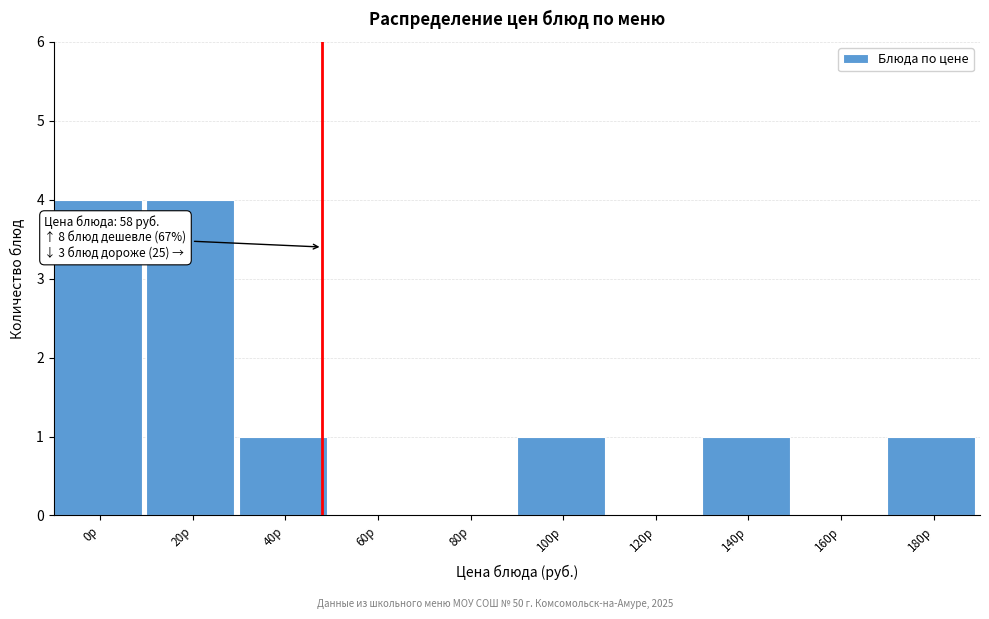

Reading left to right, transcribe all the data shown in this chart.

0р=4	20р=4	40р=1	60р=0	80р=0	100р=1	120р=0	140р=1	160р=0	180р=1